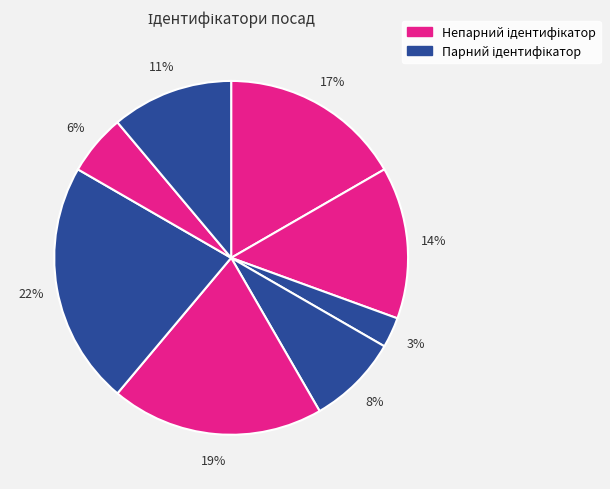

How many segments does this pie chart have?

8